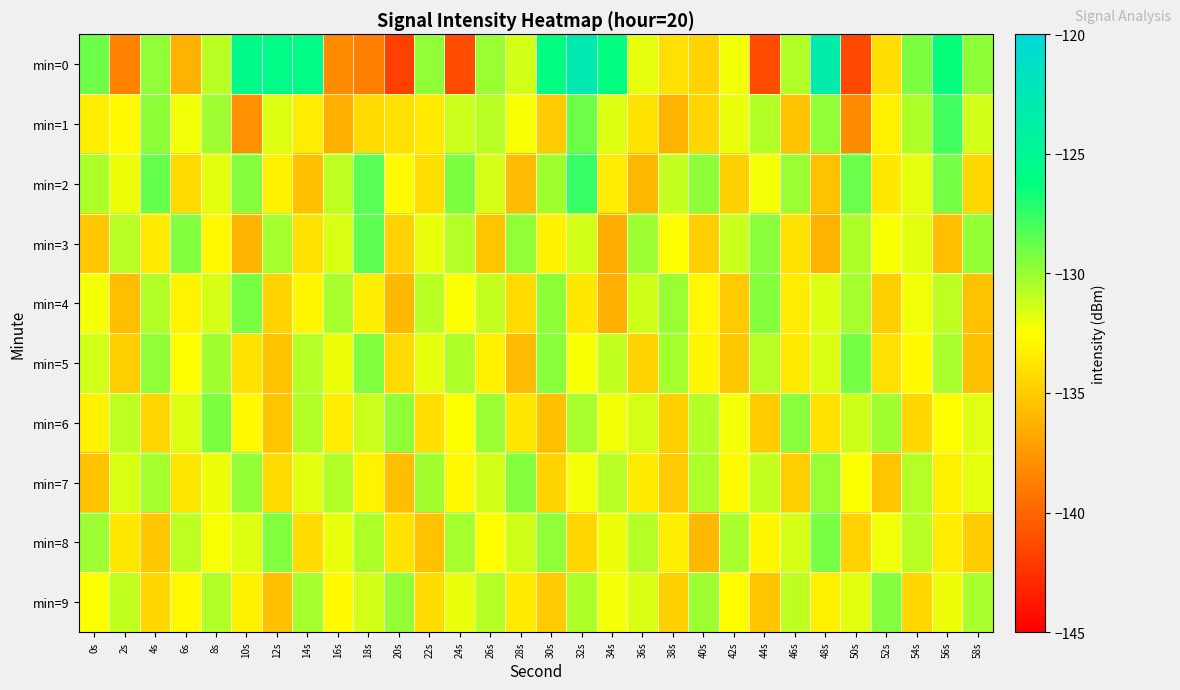

What is the spread (max minus min) of values at 16s?

7.7